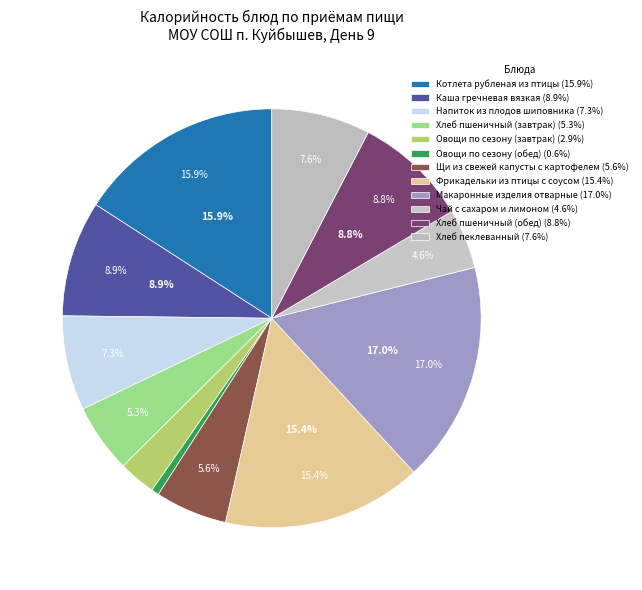

Is there any slice that represents more than half of the pie?

No